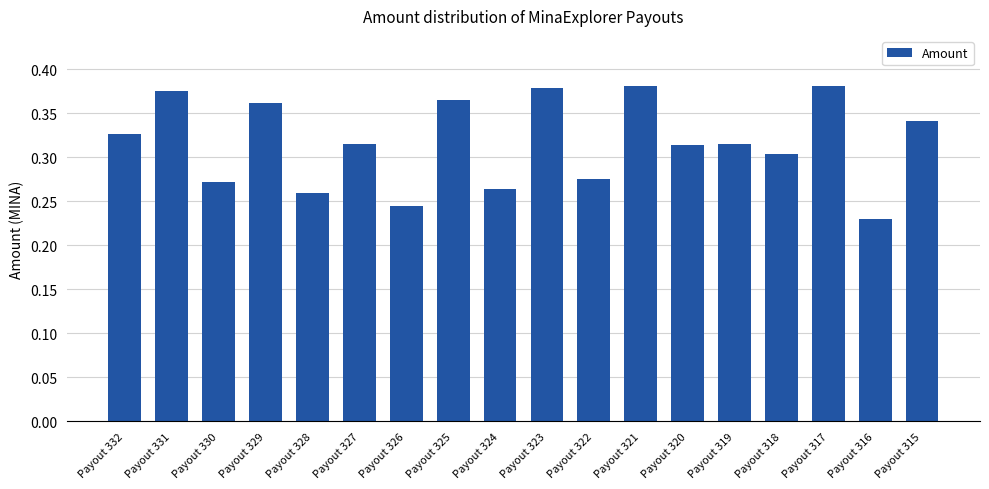

Is it true that the value at Payout 323 is 0.2?

False